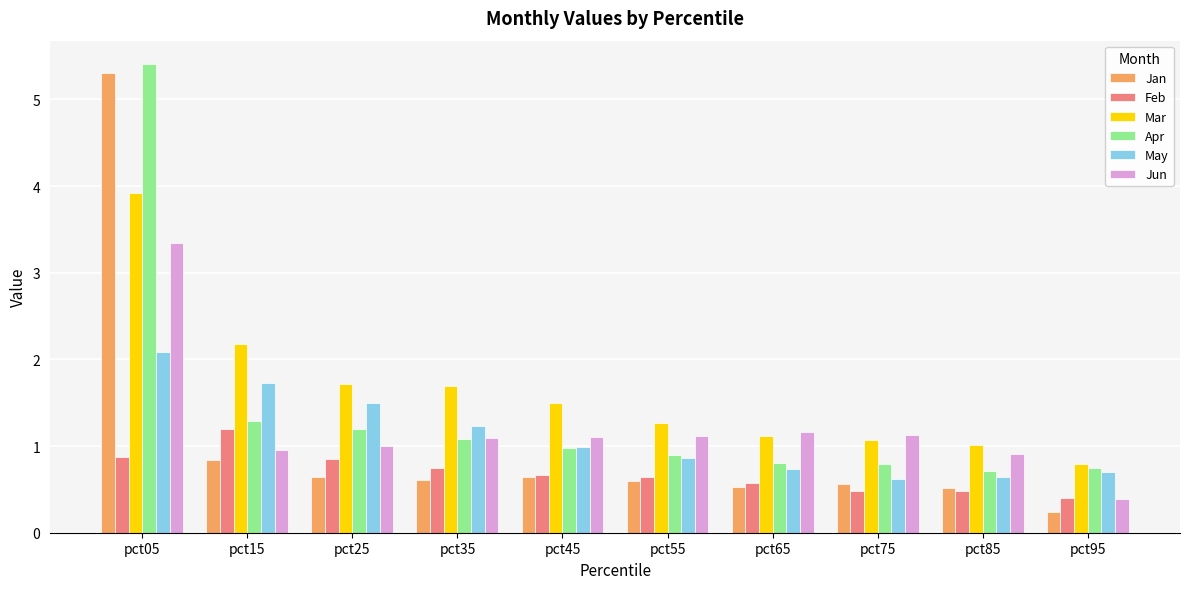

Reading right to left, what are all the values shown in this chart?

Jan: 0.2	0.5	0.6	0.5	0.6	0.6	0.6	0.6	0.8	5.3
Feb: 0.4	0.5	0.5	0.6	0.6	0.7	0.7	0.9	1.2	0.9
Mar: 0.8	1.0	1.1	1.1	1.3	1.5	1.7	1.7	2.2	3.9
Apr: 0.8	0.7	0.8	0.8	0.9	1.0	1.1	1.2	1.3	5.4
May: 0.7	0.6	0.6	0.7	0.9	1.0	1.2	1.5	1.7	2.1
Jun: 0.4	0.9	1.1	1.2	1.1	1.1	1.1	1.0	1.0	3.3